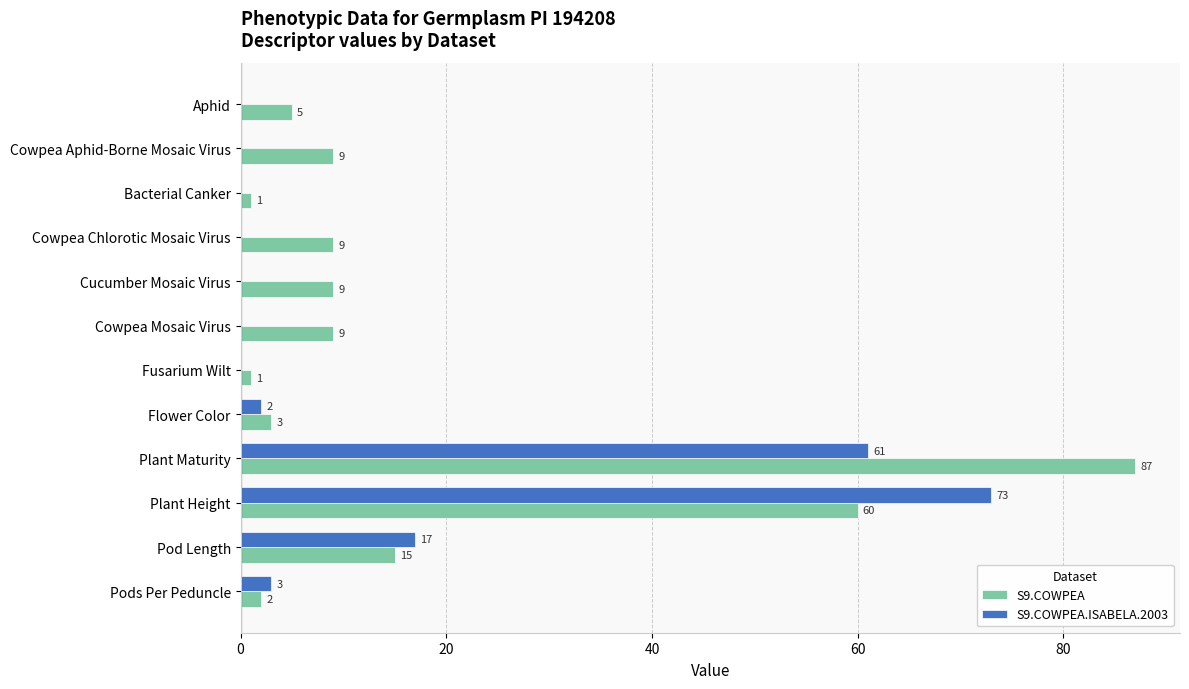

What is the sum of the S9.COWPEA.ISABELA.2003 values at Plant Height and Flower Color?

75